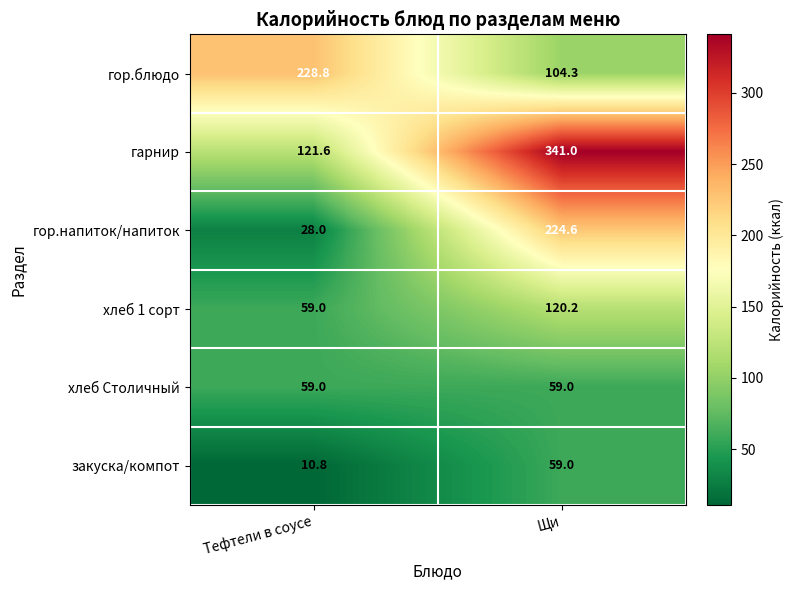

At which label does гор.напиток/напиток first exceed 224?

Щи